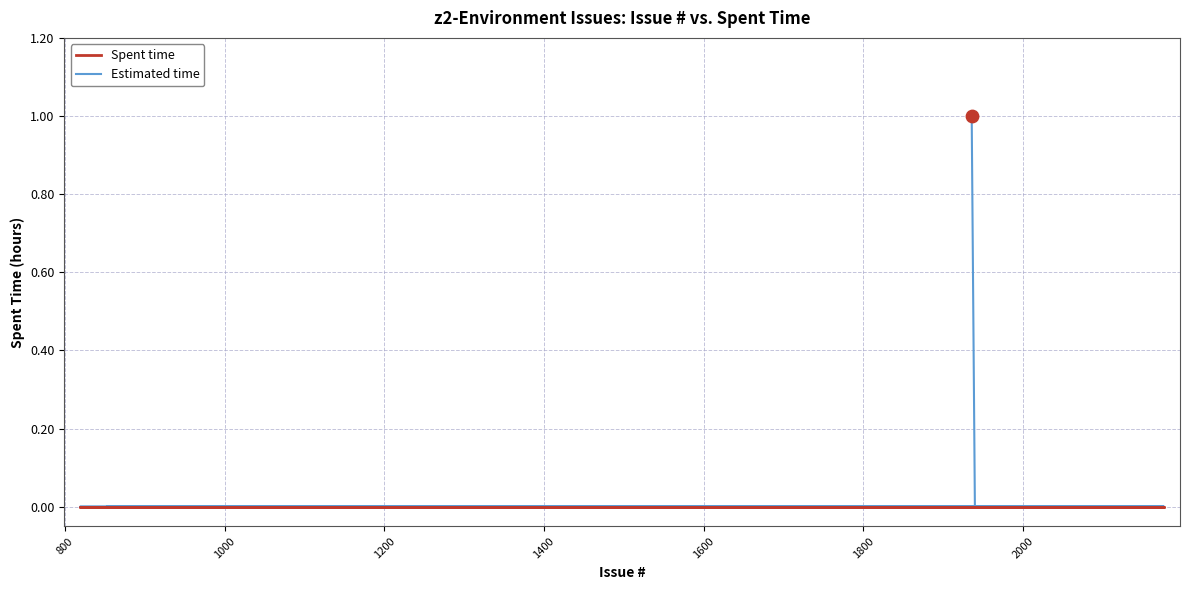

Which series has the largest total across all categories?

Estimated time